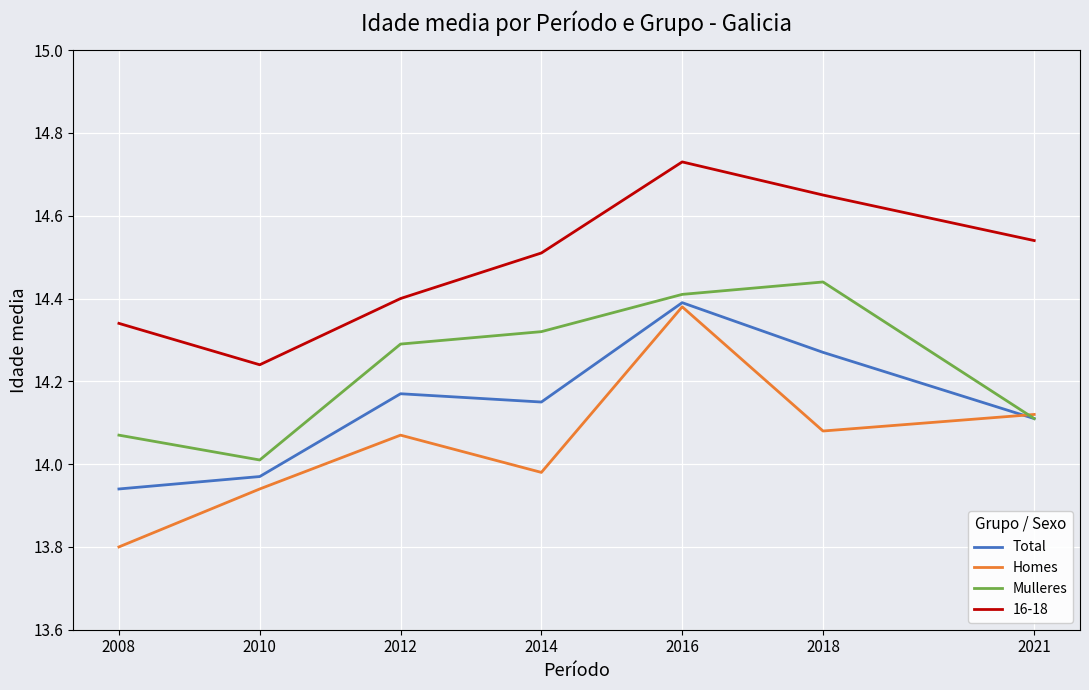

What is the difference between the second highest and minimum values in the Total series?

0.3